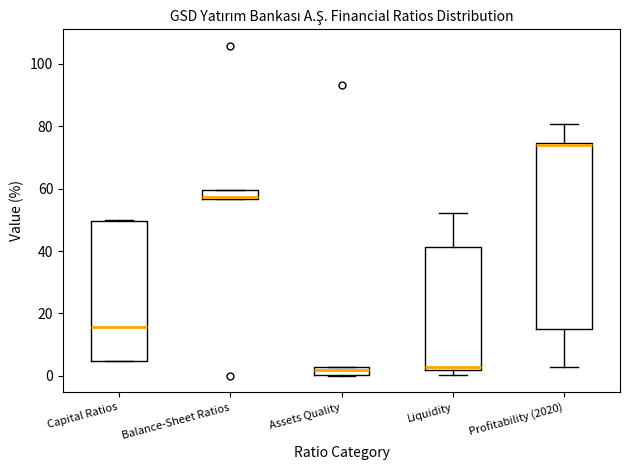

Comparing the boxes themselves (not the whiskers), which one is the tallest?

Profitability (2020)